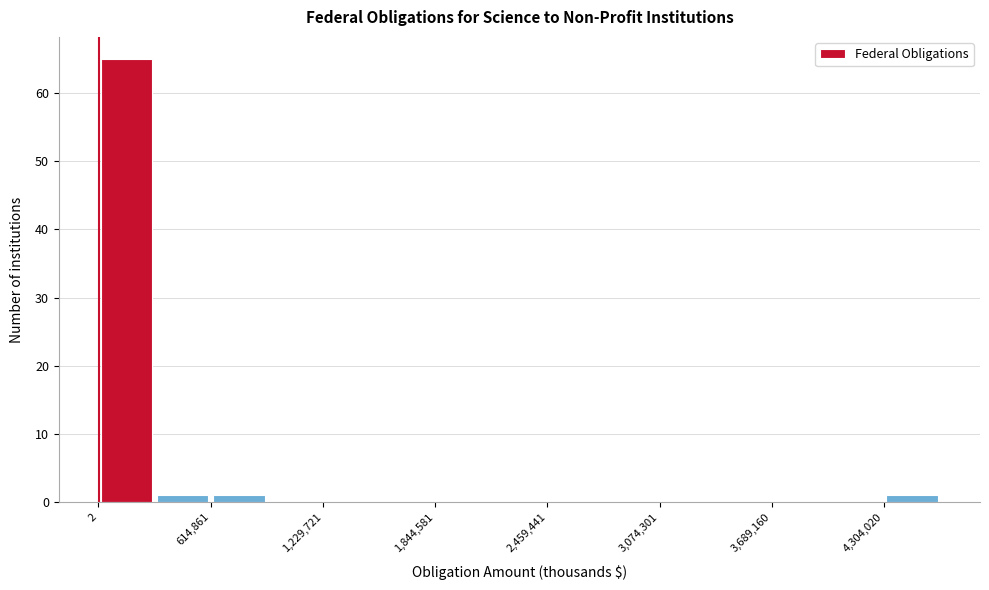

Around what value on the x-axis is the tallest bar? Give the approximate position of its centre, as read against the axis.

200000